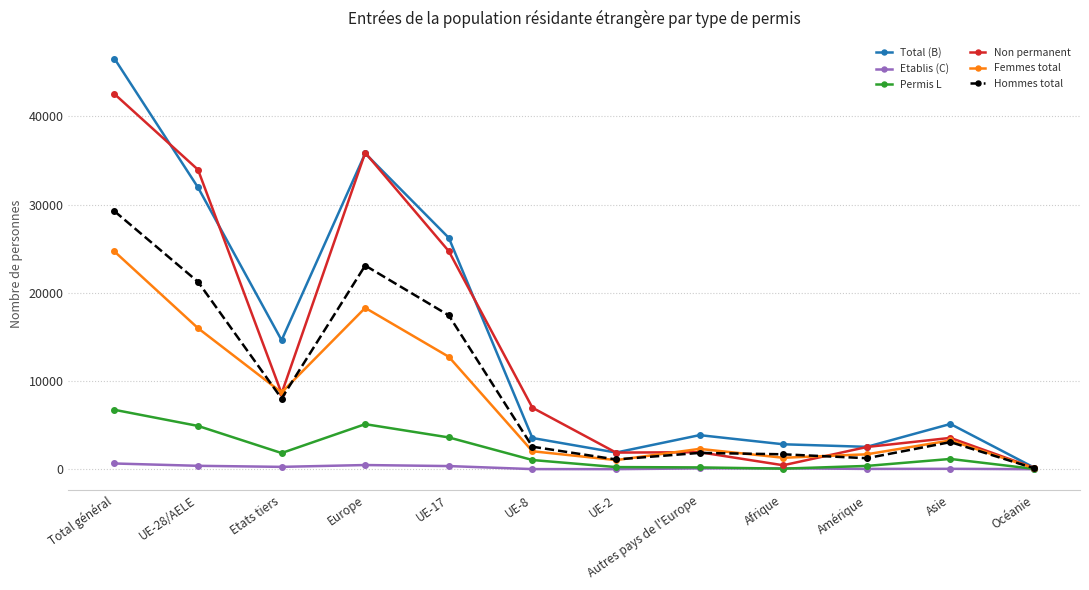

What is the difference between the Non permanent values at UE-8 and UE-28/AELE?

26984